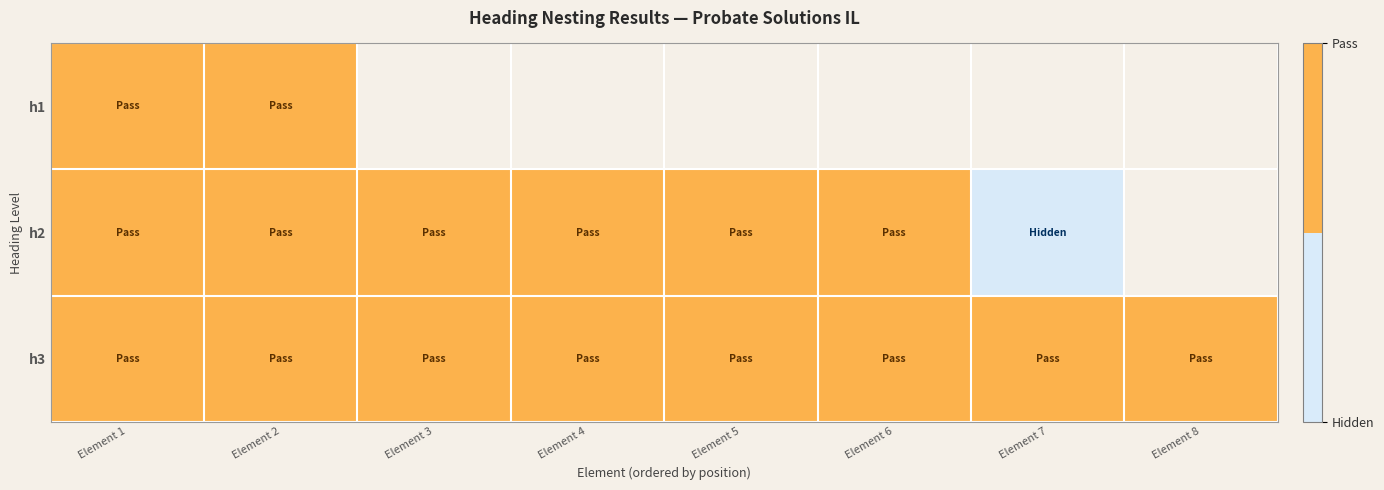

What is the sum of the h2 values at Element 5 and Element 3?

2.0